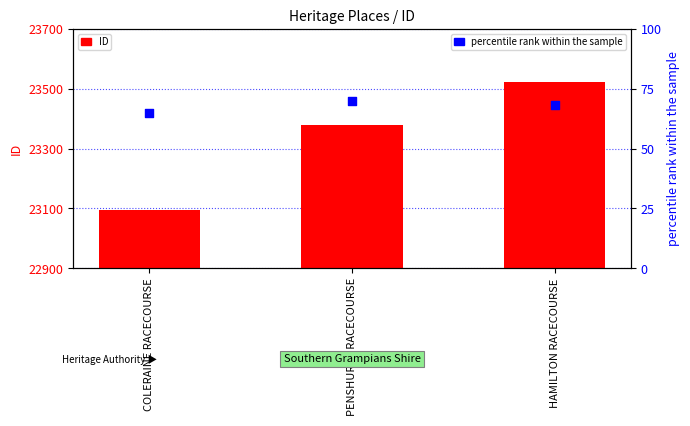

Which series has the largest total across all categories?

ID